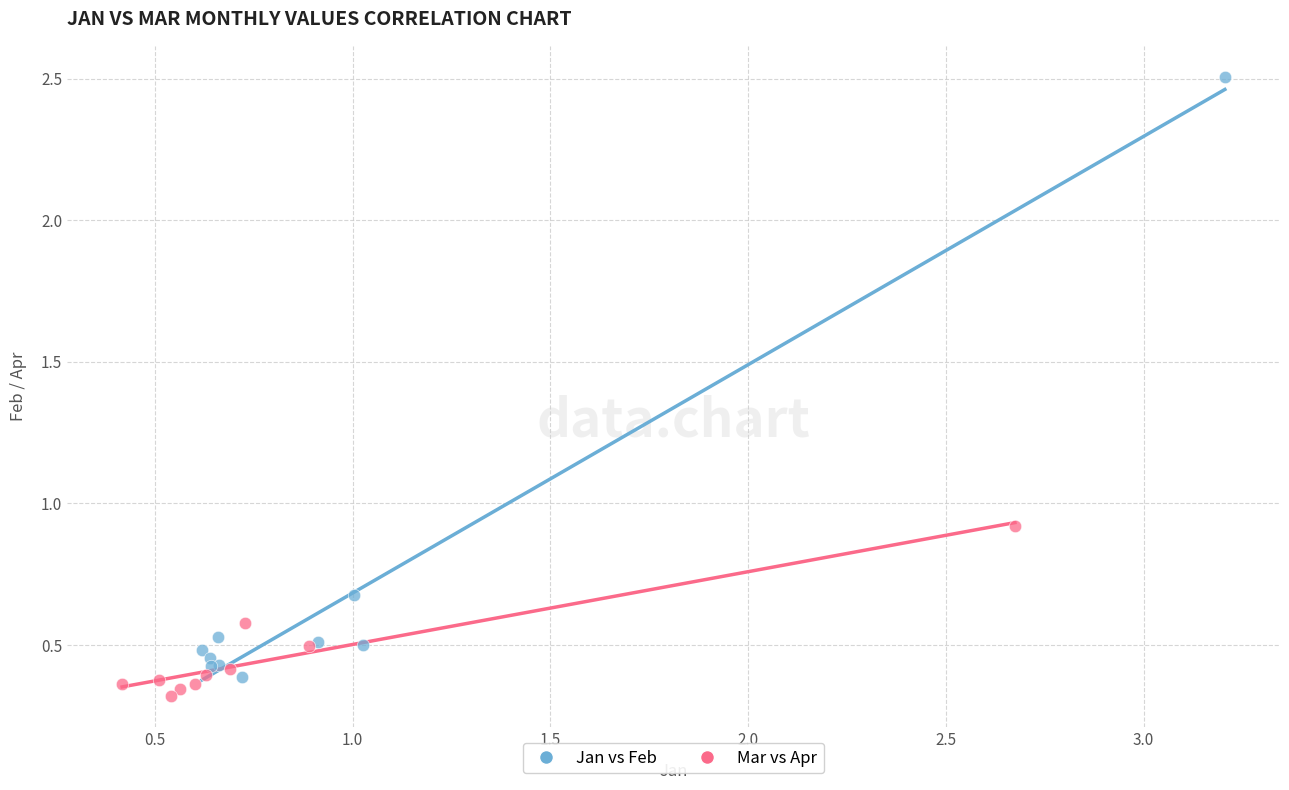

Which series contains the highest Y value?

Jan vs Feb